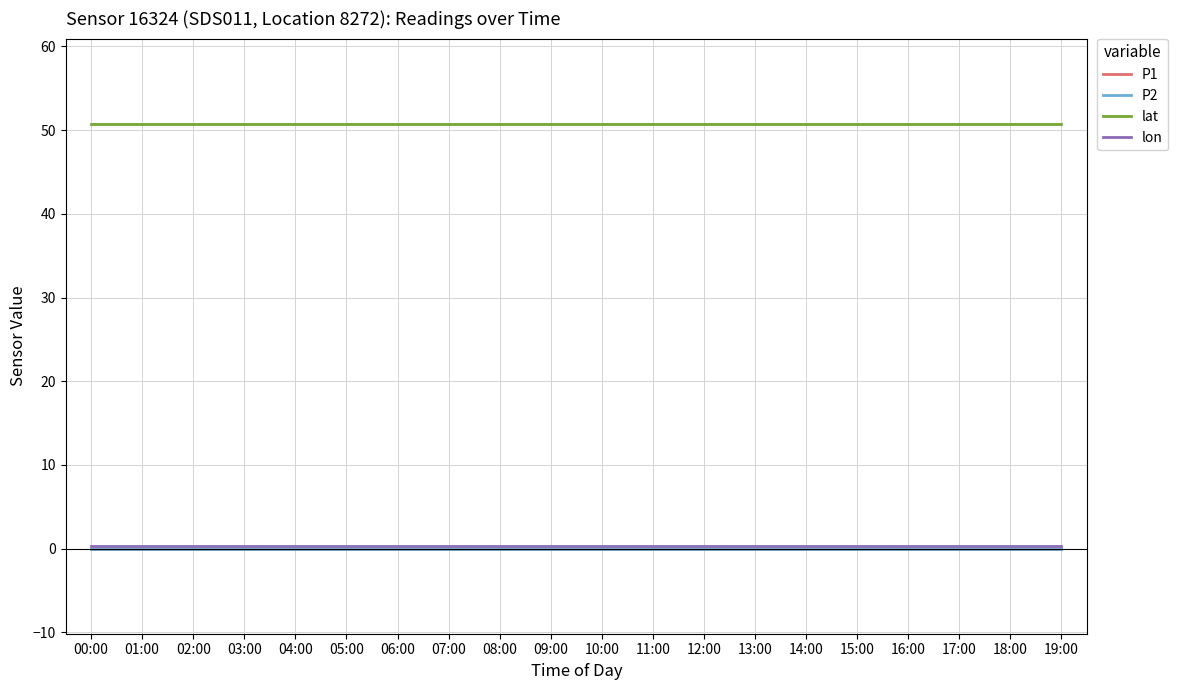

Is this an area chart (filled region under the line)?

No